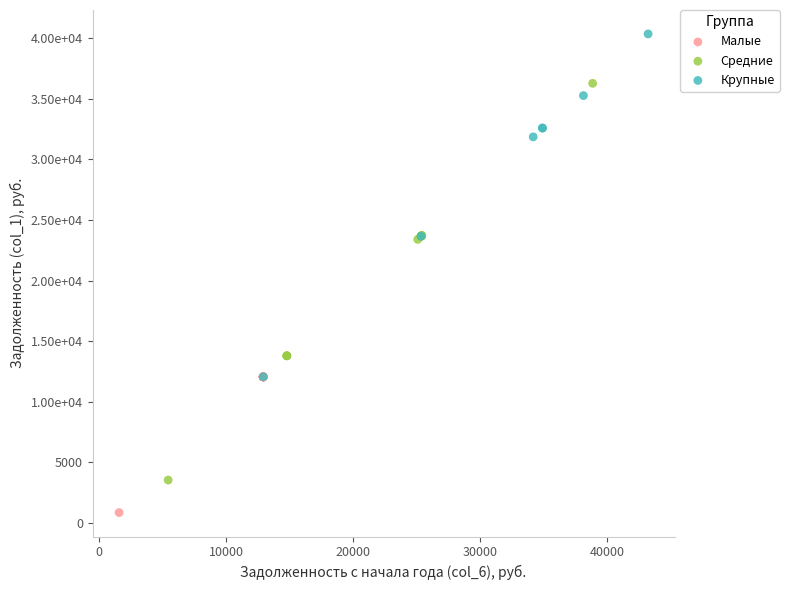

Which series reaches the minimum Y coordinate?

Малые